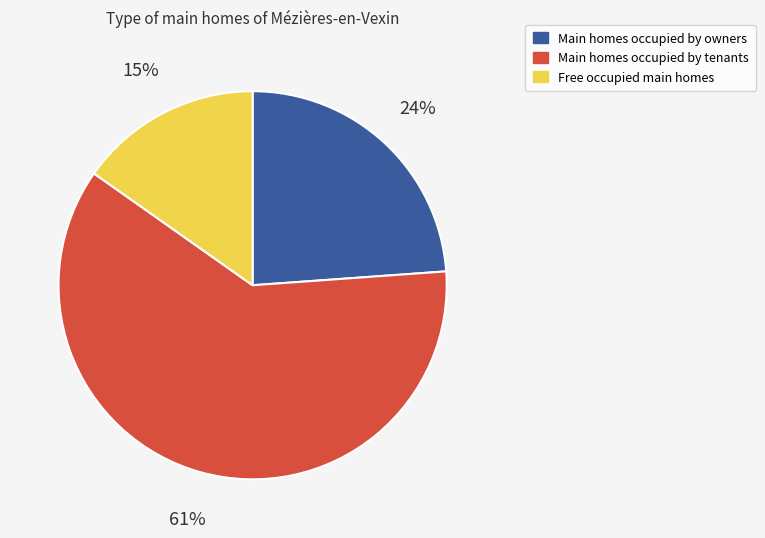

To the nearest percent, what portion does Free occupied main homes represent?

15%